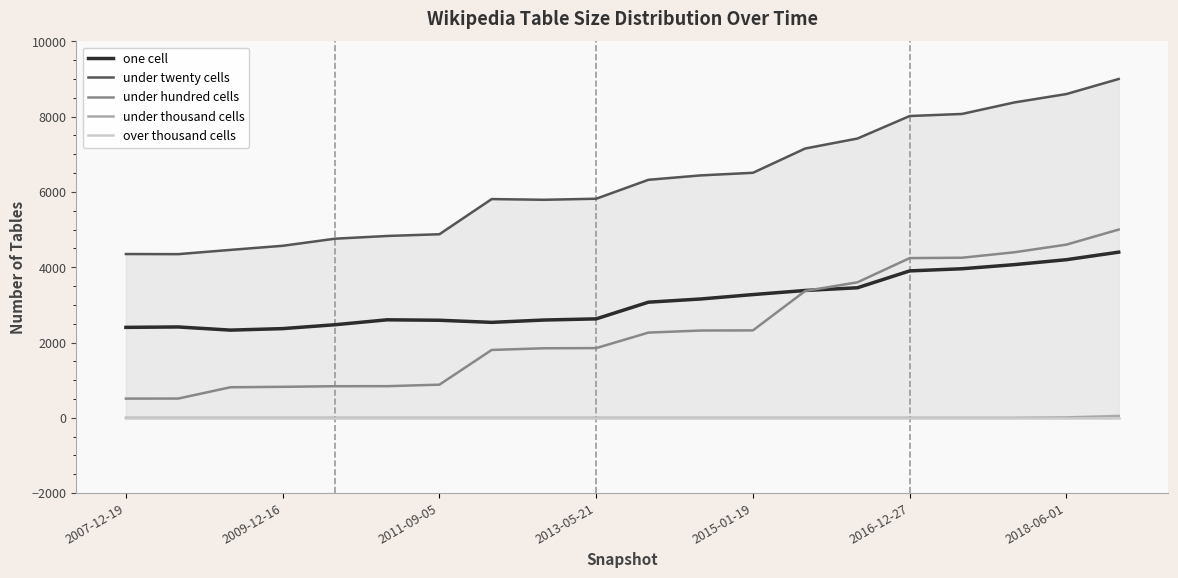

What is the maximum value for under hundred cells?

5000